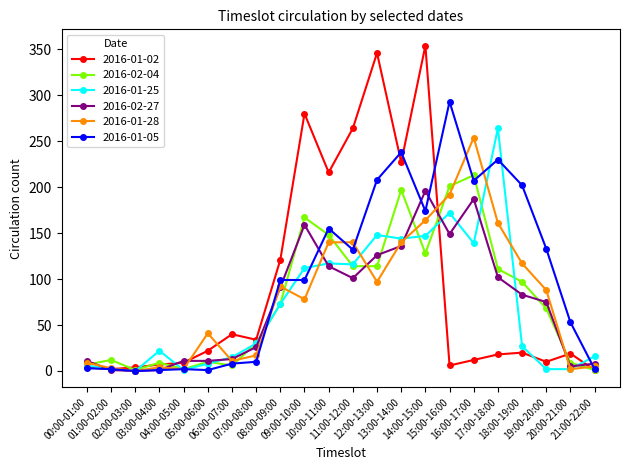

At which label is 2016-01-25 closest to 132?

16:00-17:00